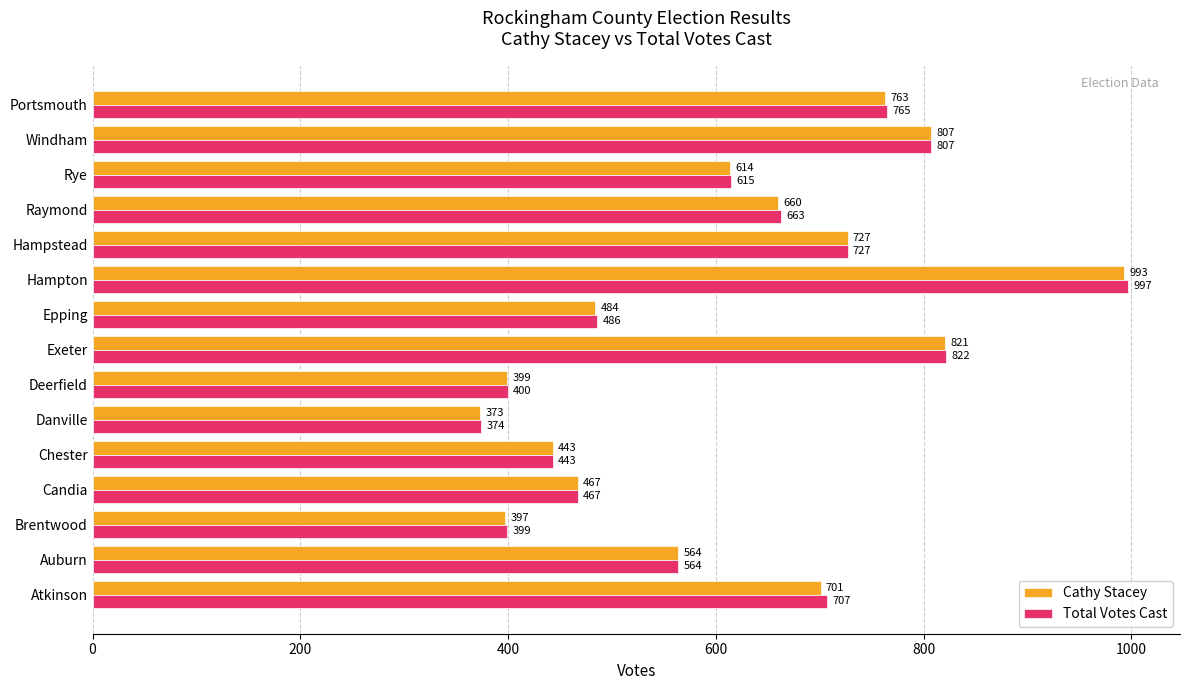

At how many categories does at least one series exceed 430?

12